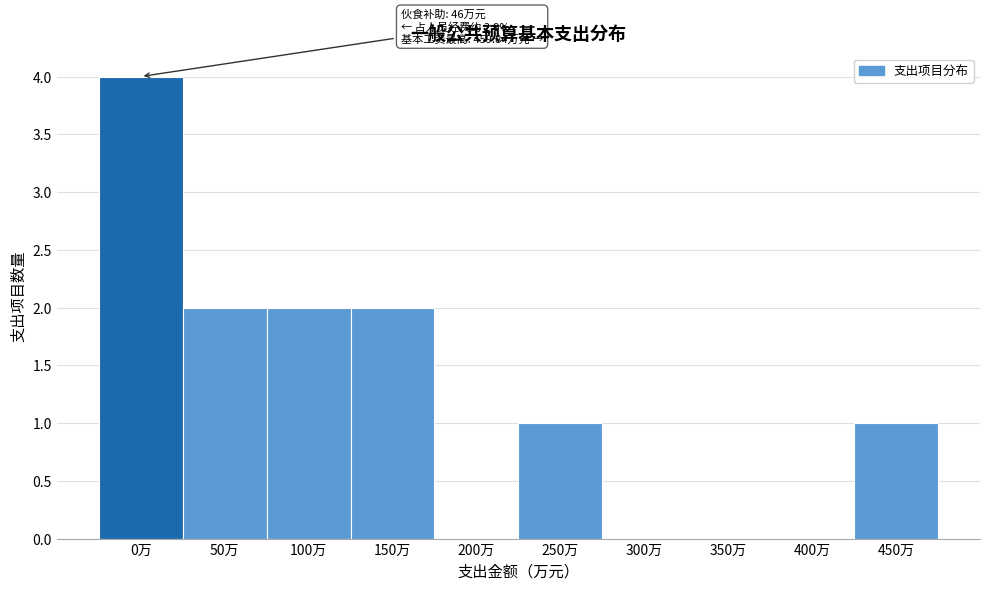

Reading left to right, what are all the values shown in this chart?

0万=4	50万=2	100万=2	150万=2	200万=0	250万=1	300万=0	350万=0	400万=0	450万=1